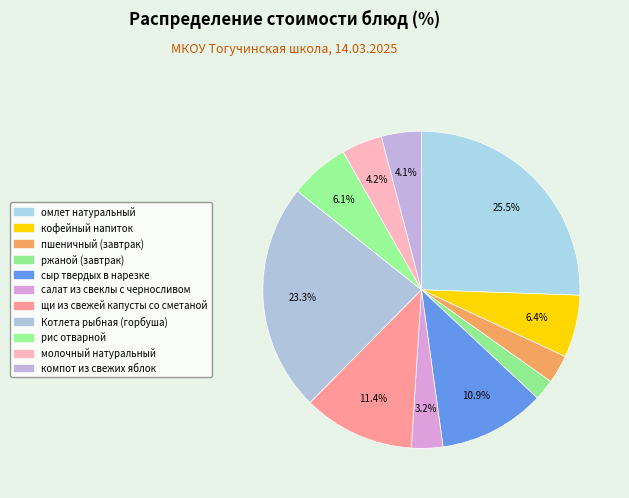

To the nearest percent, what is the difference between the largest and smallest slice percentages?

23%